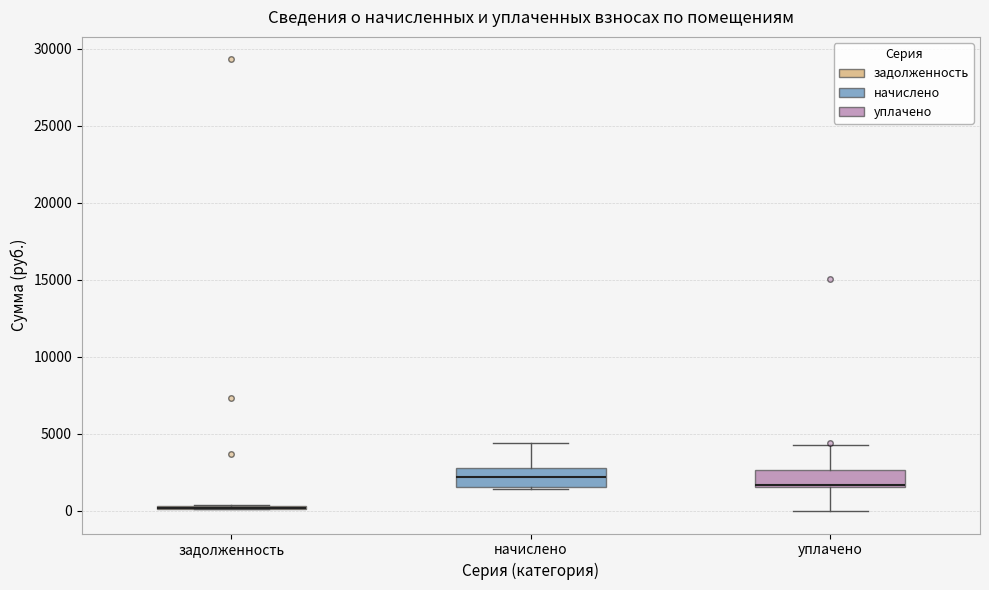

Reading left to right, read every box against the y-axis: the position of its median line, the range the box covers, and the ends of its whiskers. The values are not printed on the chart, so give them approximately, as read against the axis.

задолженность: box collapsed to a line at 0, whiskers 0 to 500
начислено: median 2000, box 1500 to 3000, whiskers 1500 to 4500
уплачено: median 1500, box 1500 to 2500, whiskers 0 to 4000